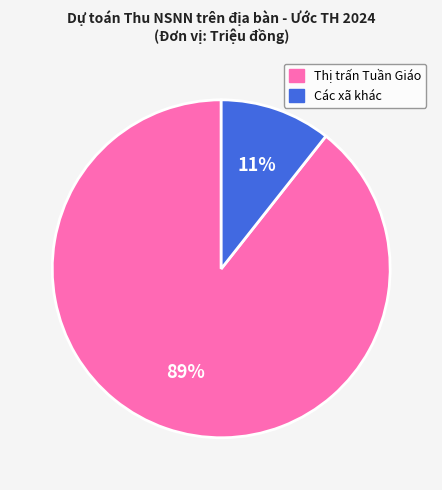

To the nearest percent, what percentage of the pie is Thị trấn Tuần Giáo?

89%